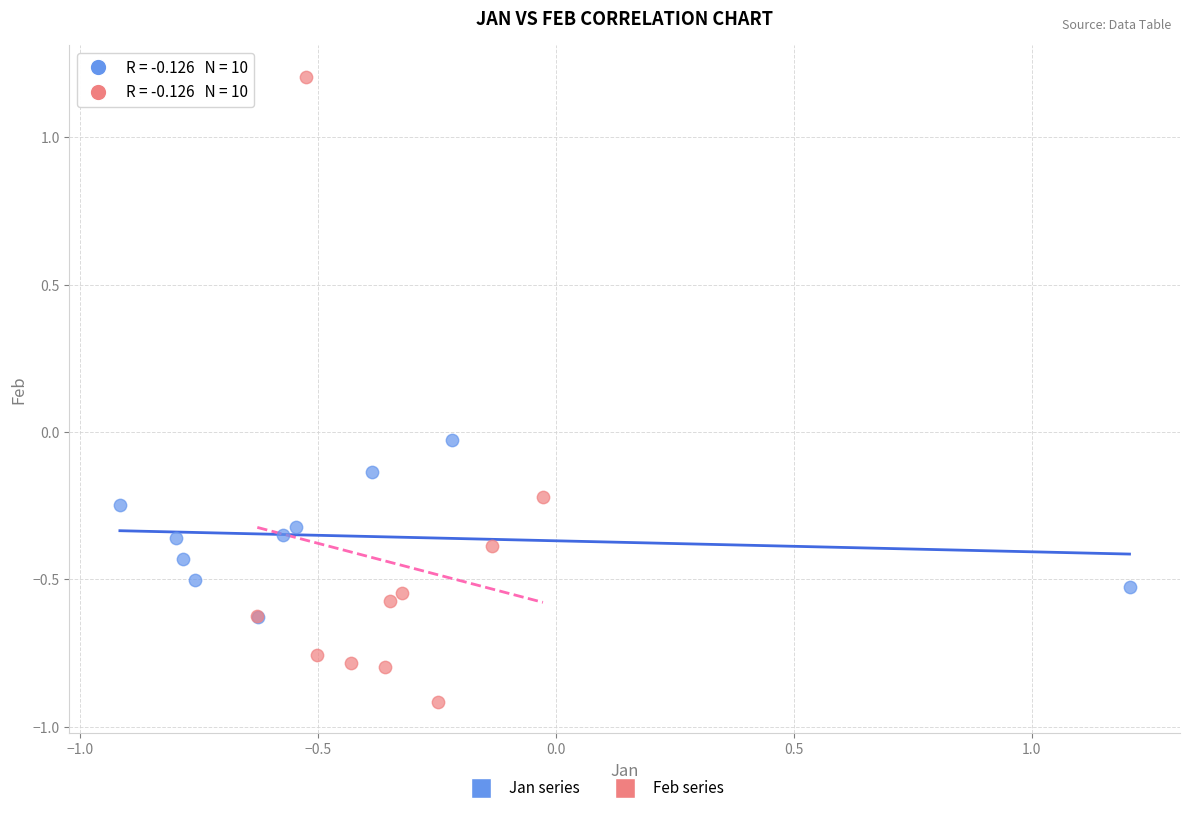

Which series has the largest Y range (max minus min)?

Feb series